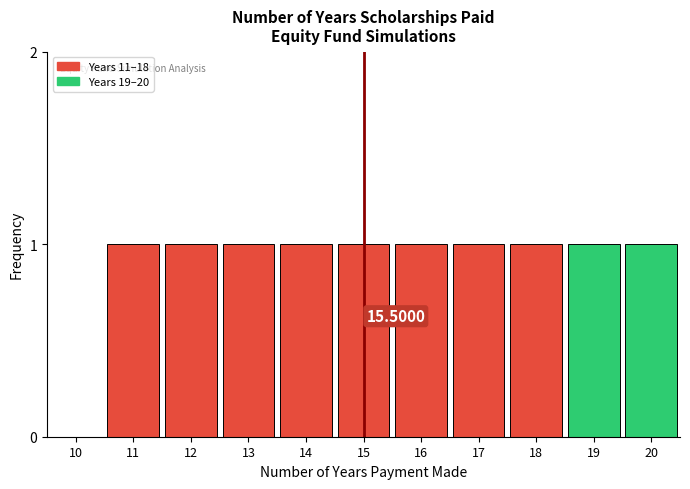

Approximately how many times larger is the value at 18 compared to 13?

1.0